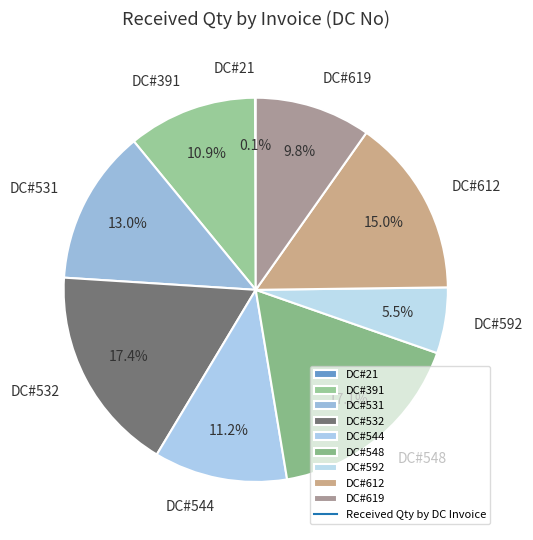

To the nearest percent, what percentage of the pie is DC#531?

13%